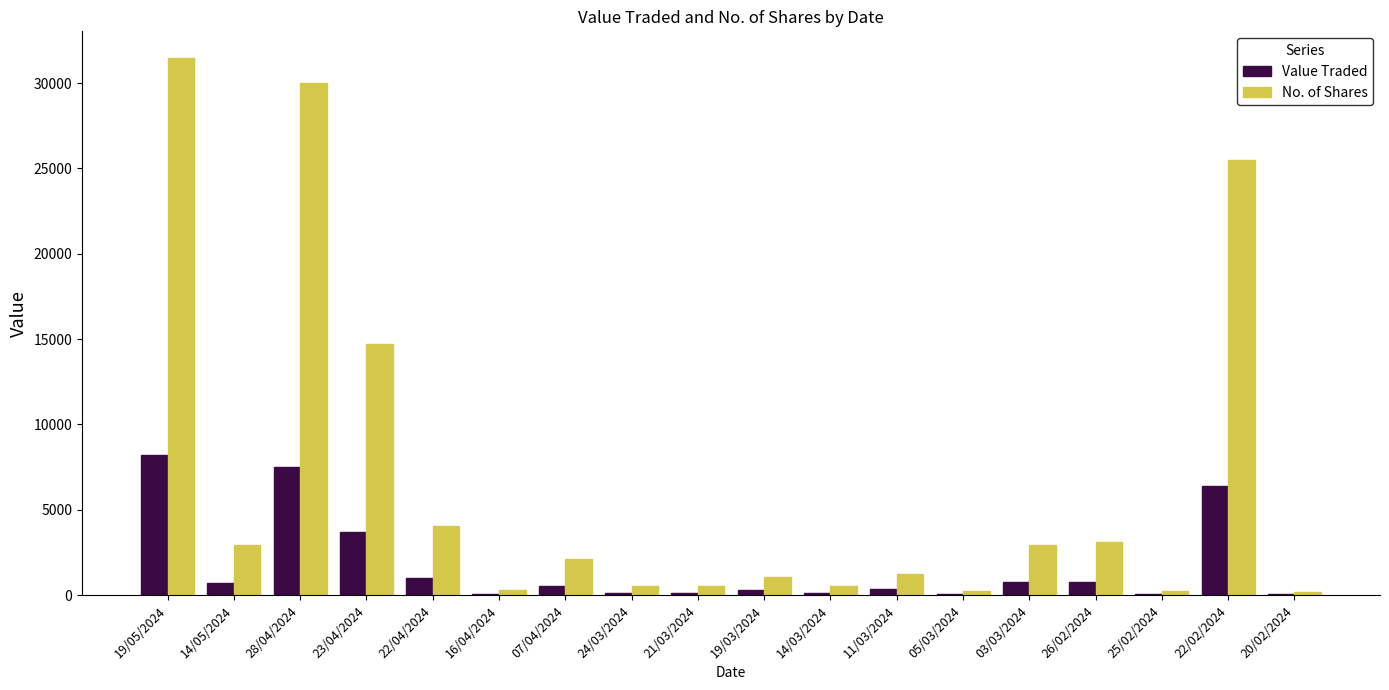

The value of No. of Shares at 07/04/2024 is 3606. True or false?

False